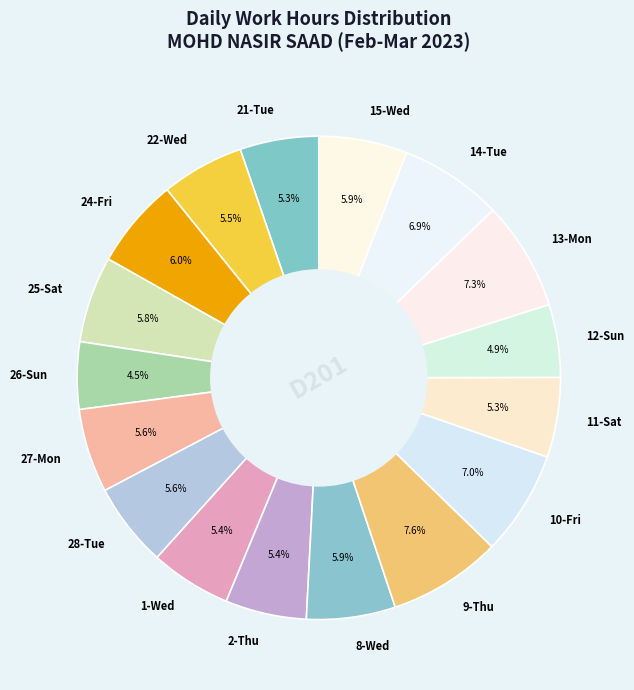

Do 27-Mon and 2-Thu together represent more than half of the pie?

No